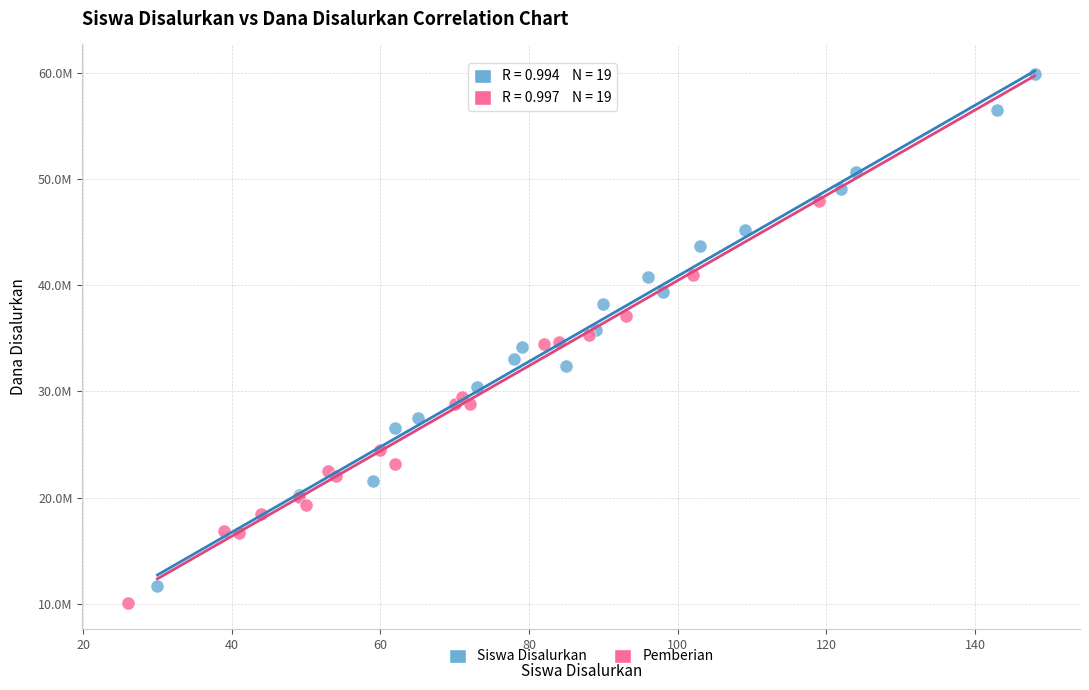

Which series has the largest Y range (max minus min)?

Siswa Disalurkan